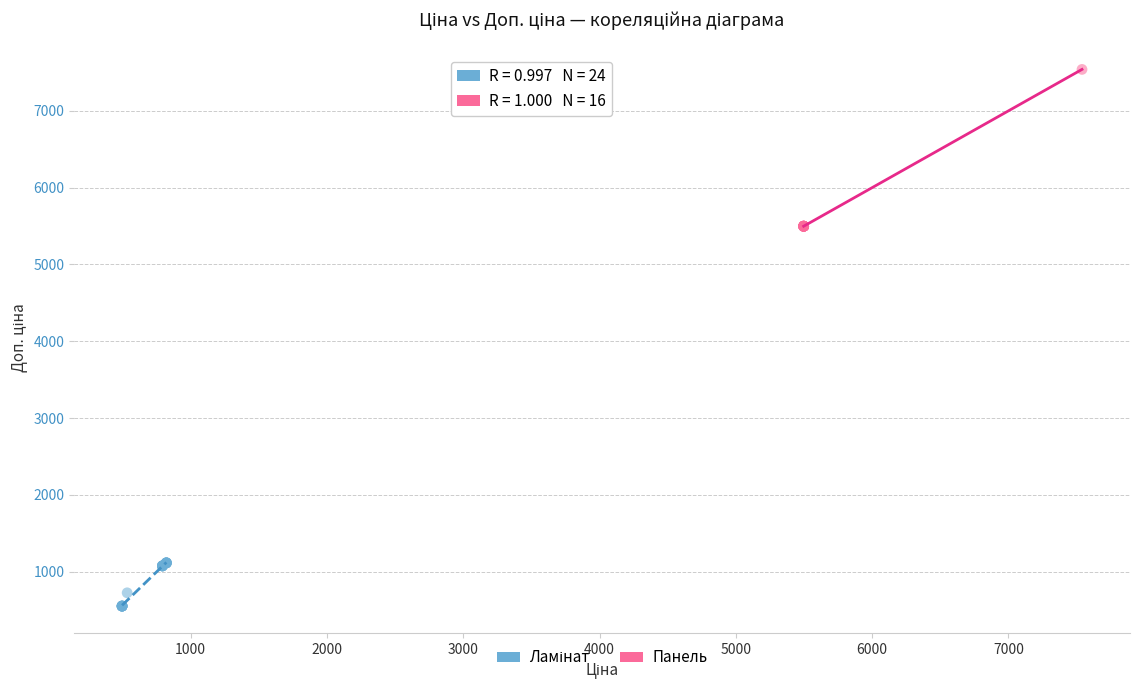

Which series has the widest spread of Y values?

Панель